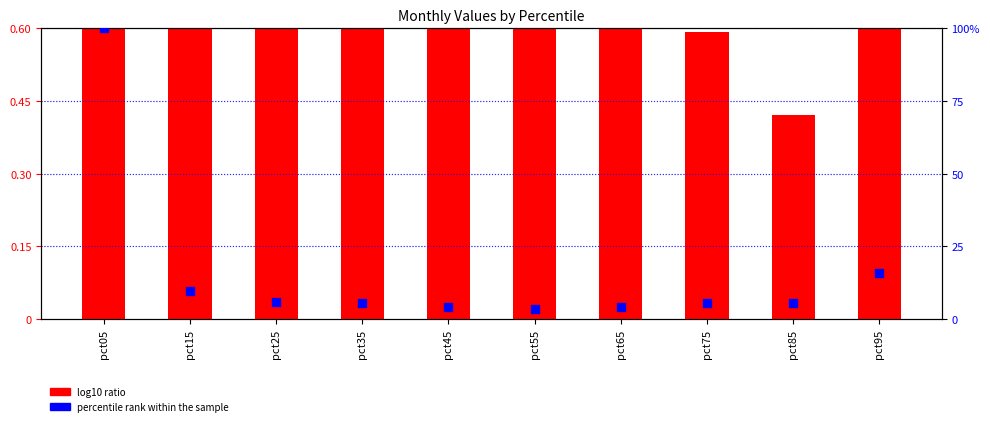

Which series reaches the minimum Y coordinate?

log10 ratio